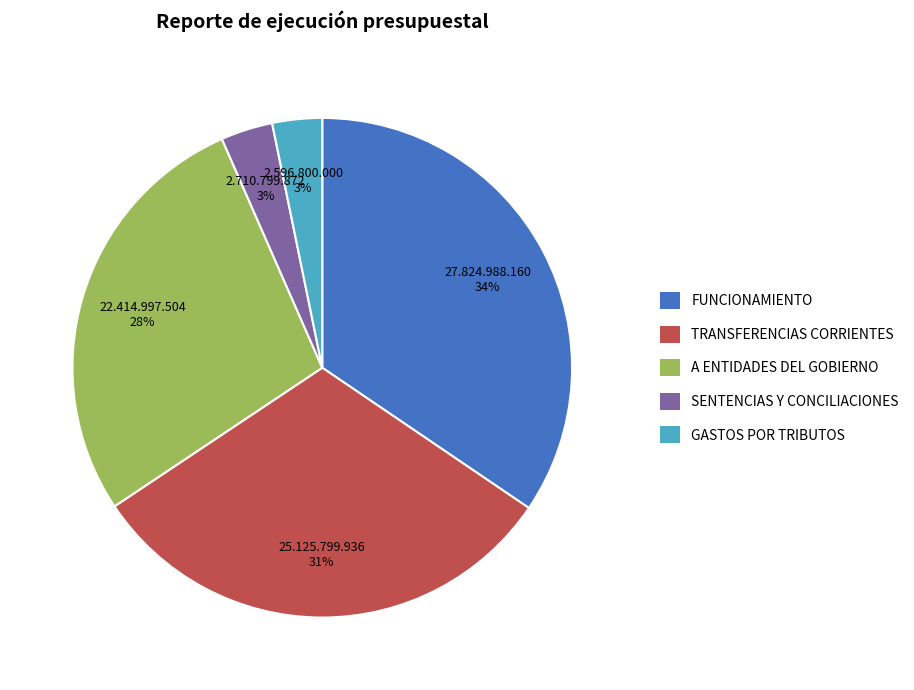

Between A ENTIDADES DEL GOBIERNO and TRANSFERENCIAS CORRIENTES, which is larger?

TRANSFERENCIAS CORRIENTES